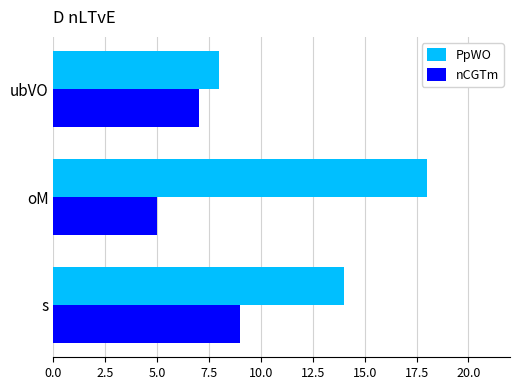

How many distinct data groups are displayed?

2